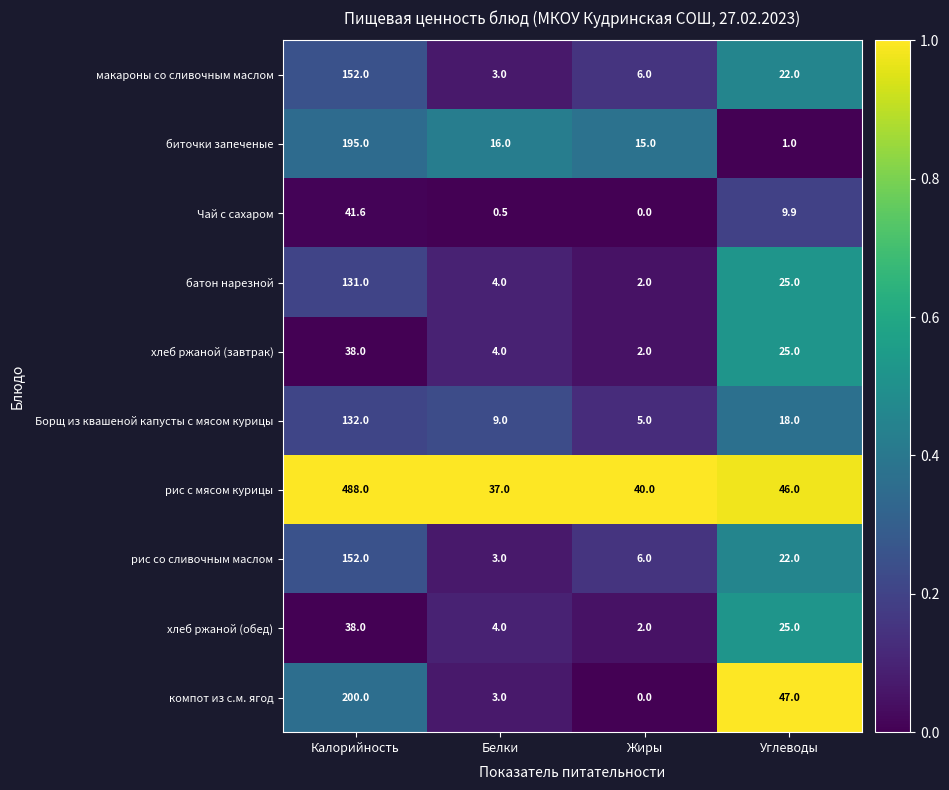

Is it true that рис с мясом курицы equals 54.3 at Жиры?

False